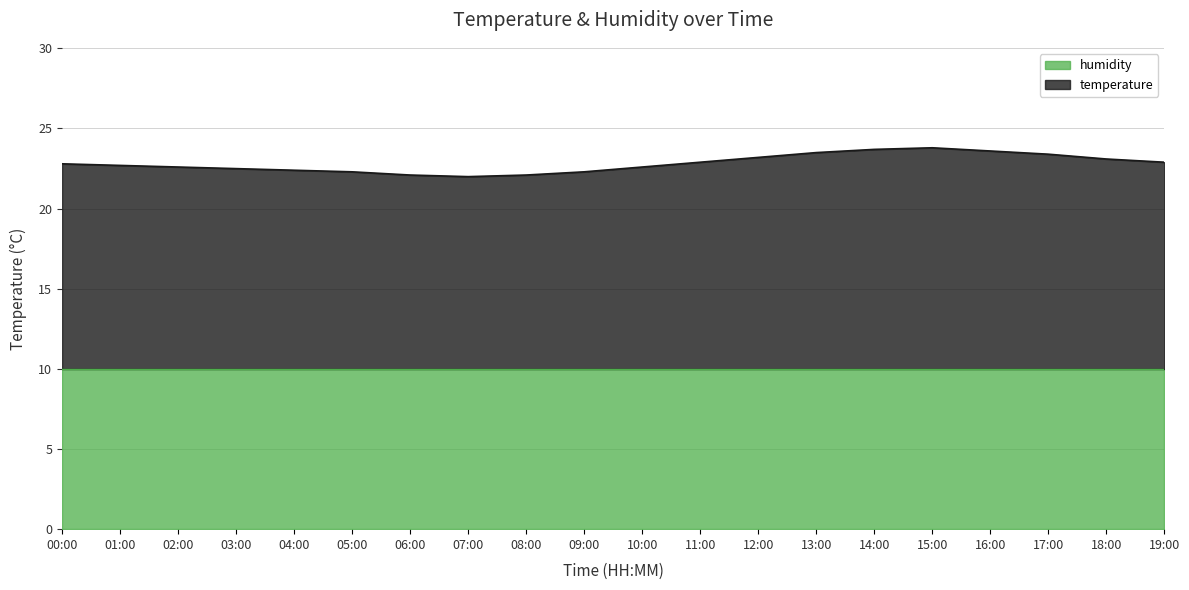

The value of humidity at 00:00 is 4.5. True or false?

False